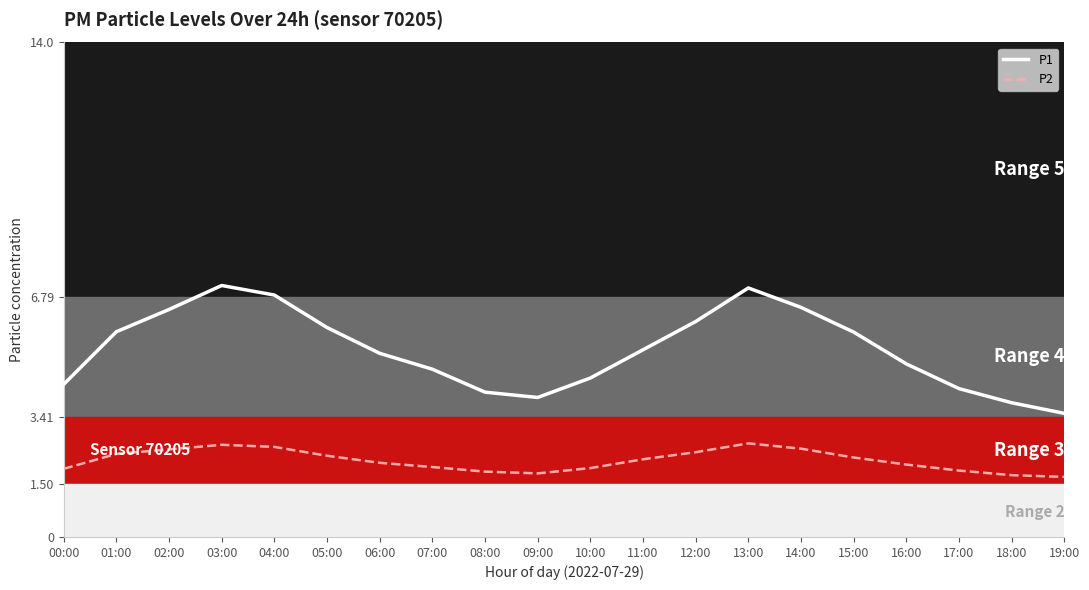

What is the difference between the maximum and second lowest values in the P2 series?

0.9